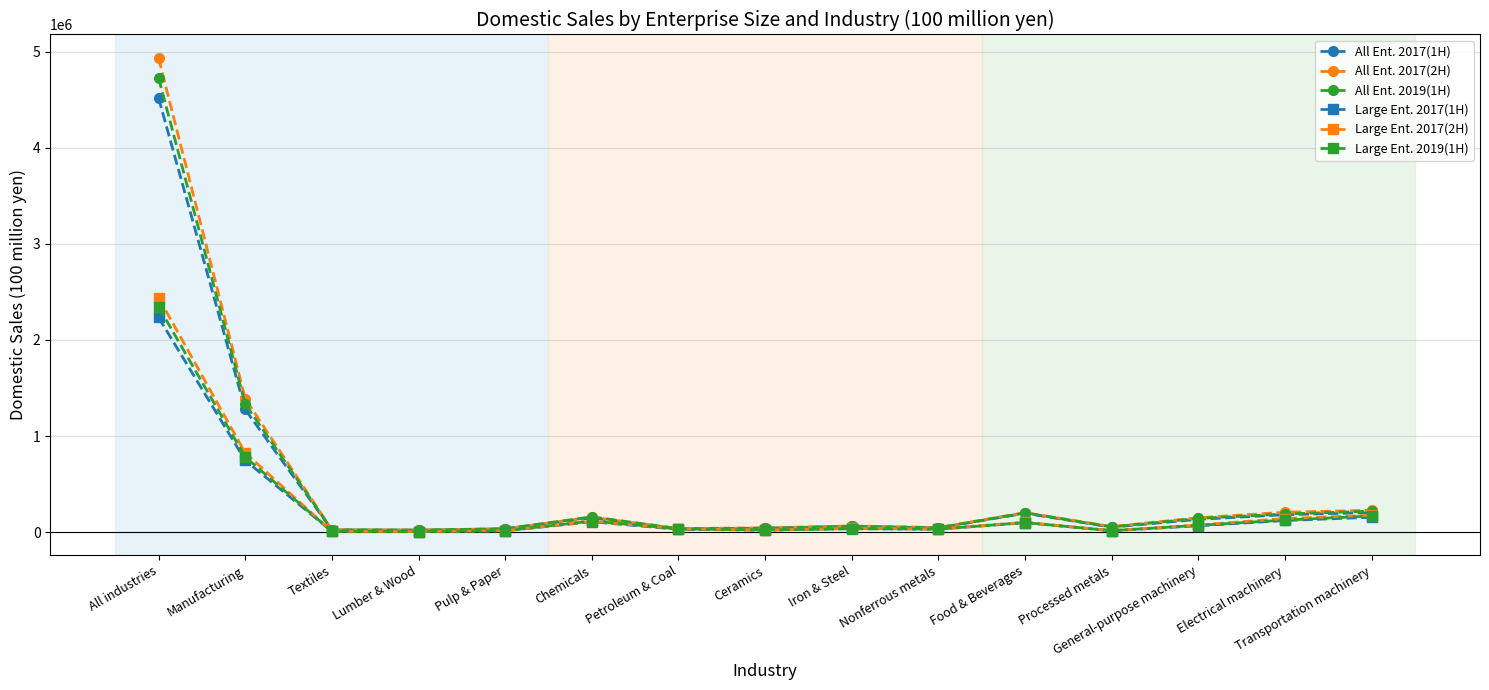

What is the label of the 5th point from the right?

Food & Beverages